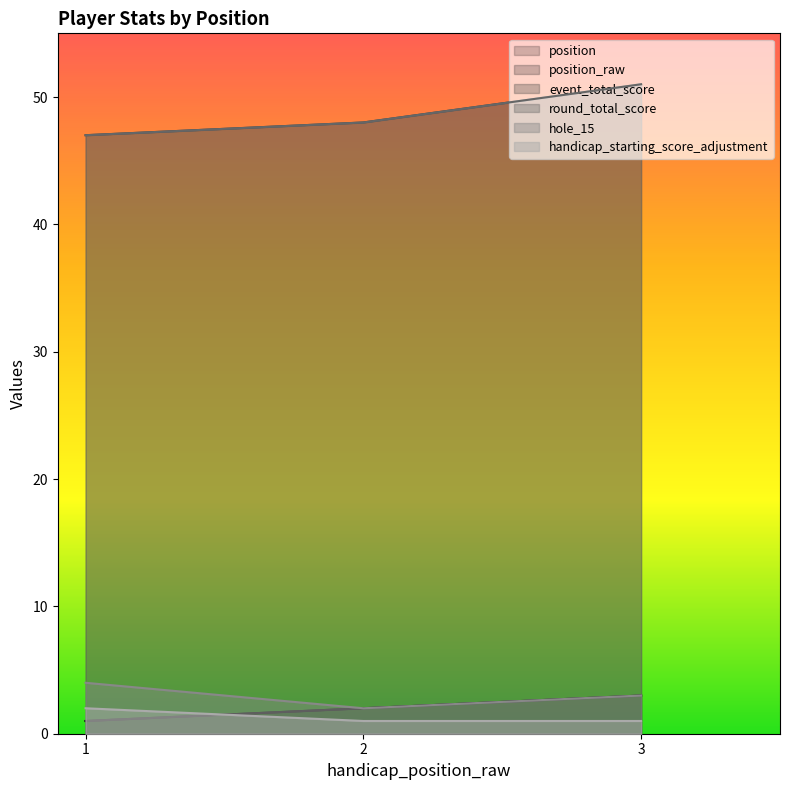

What is the total value across all series at 3?

112